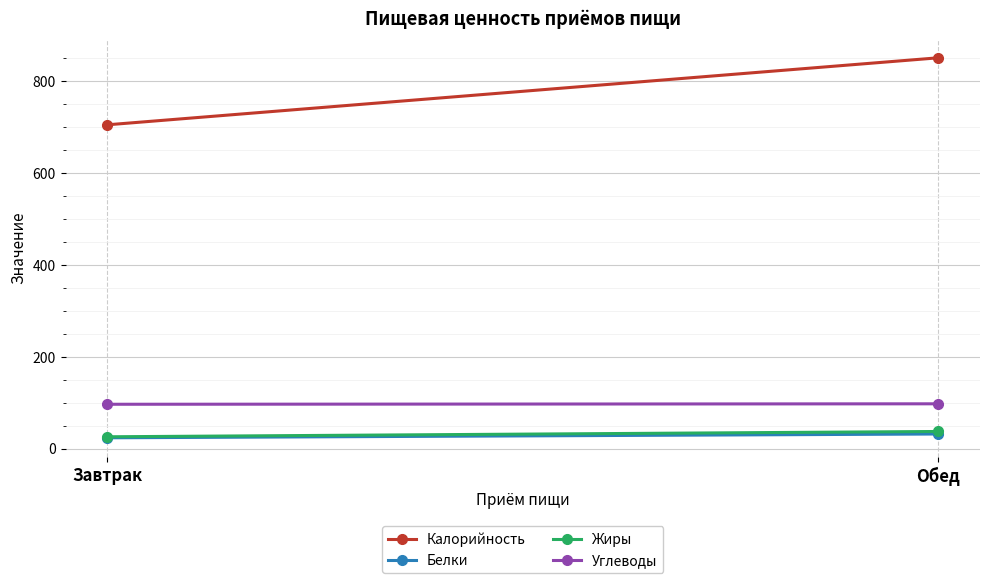

What position from the left is Завтрак?

1